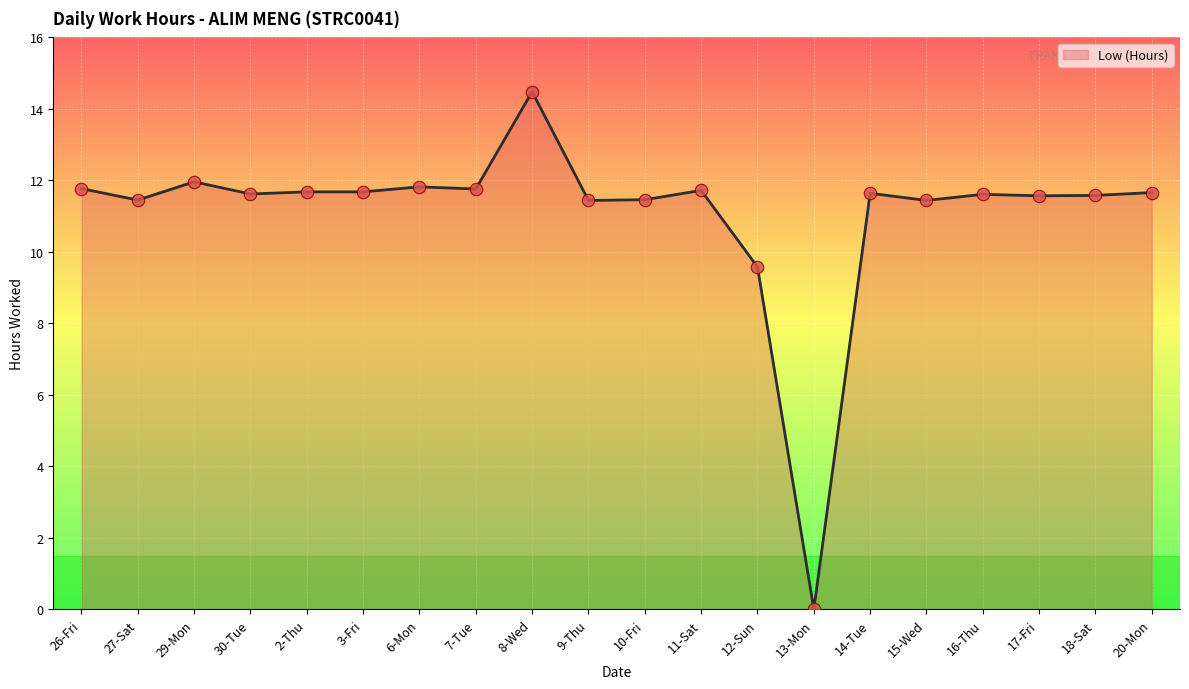

What is the change in value from 7-Tue to 8-Wed?

+2.7